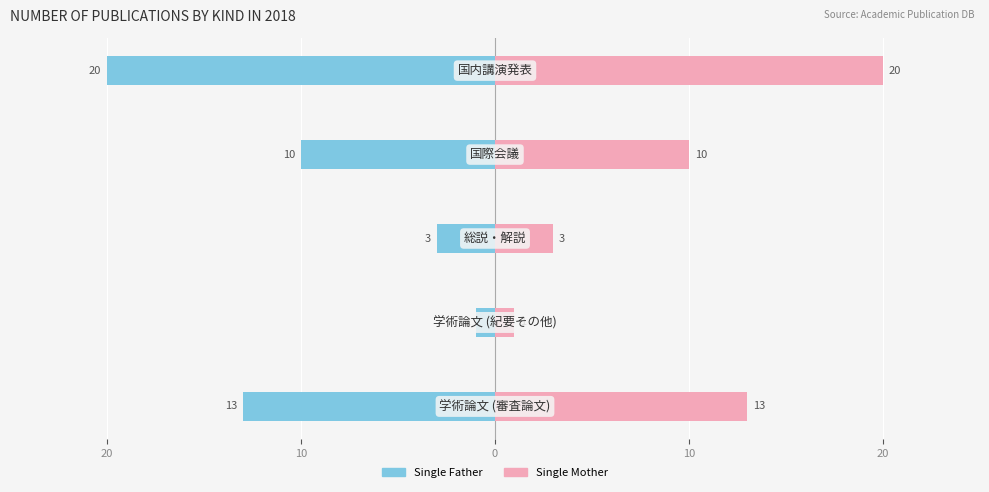

What is the highest value of the Single Mother series?

20